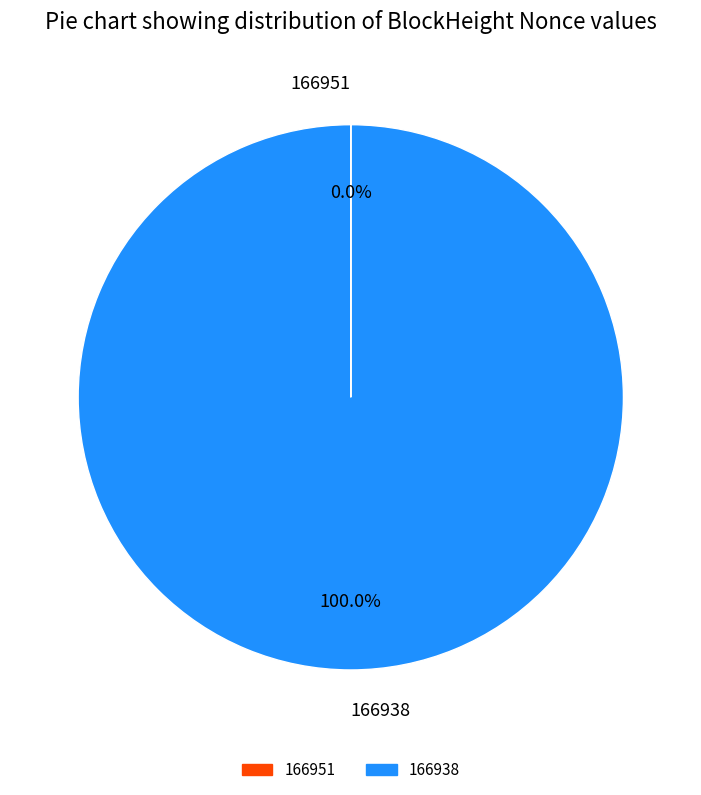

Which slice is the largest?

166938